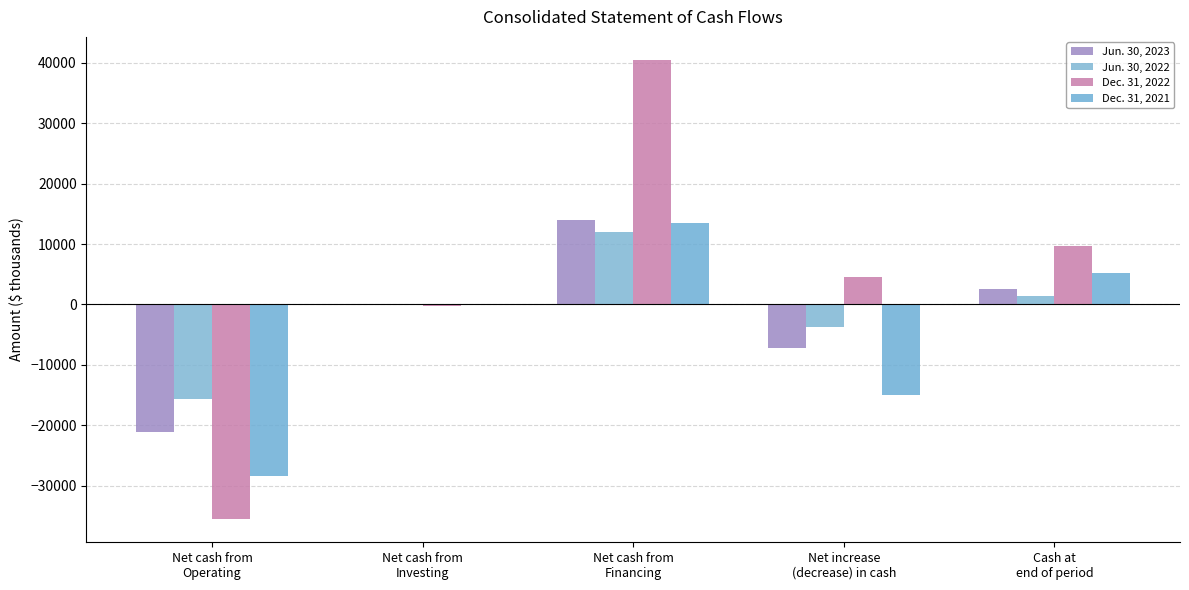

What is the minimum value for Dec. 31, 2021?

-28433